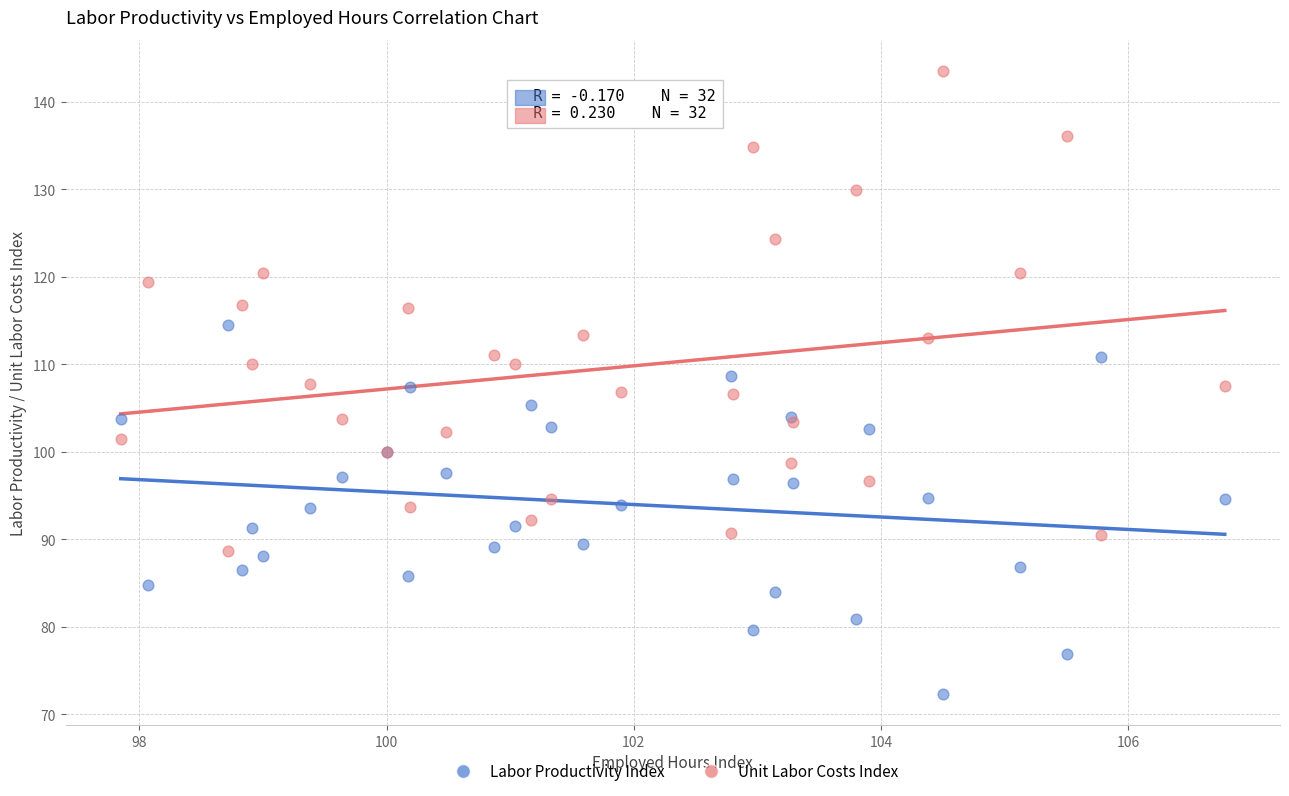

Which series contains the highest Y value?

Unit Labor Costs Index